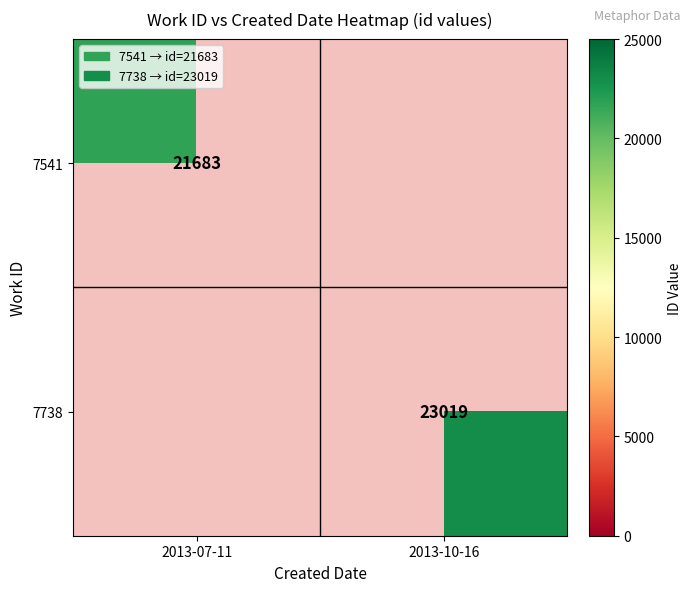

Is it true that 7738 equals 12768 at 2013-10-16?

False